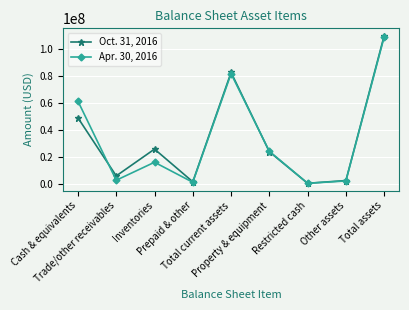

How many interior local peaks does the Oct. 31, 2016 series have?

2